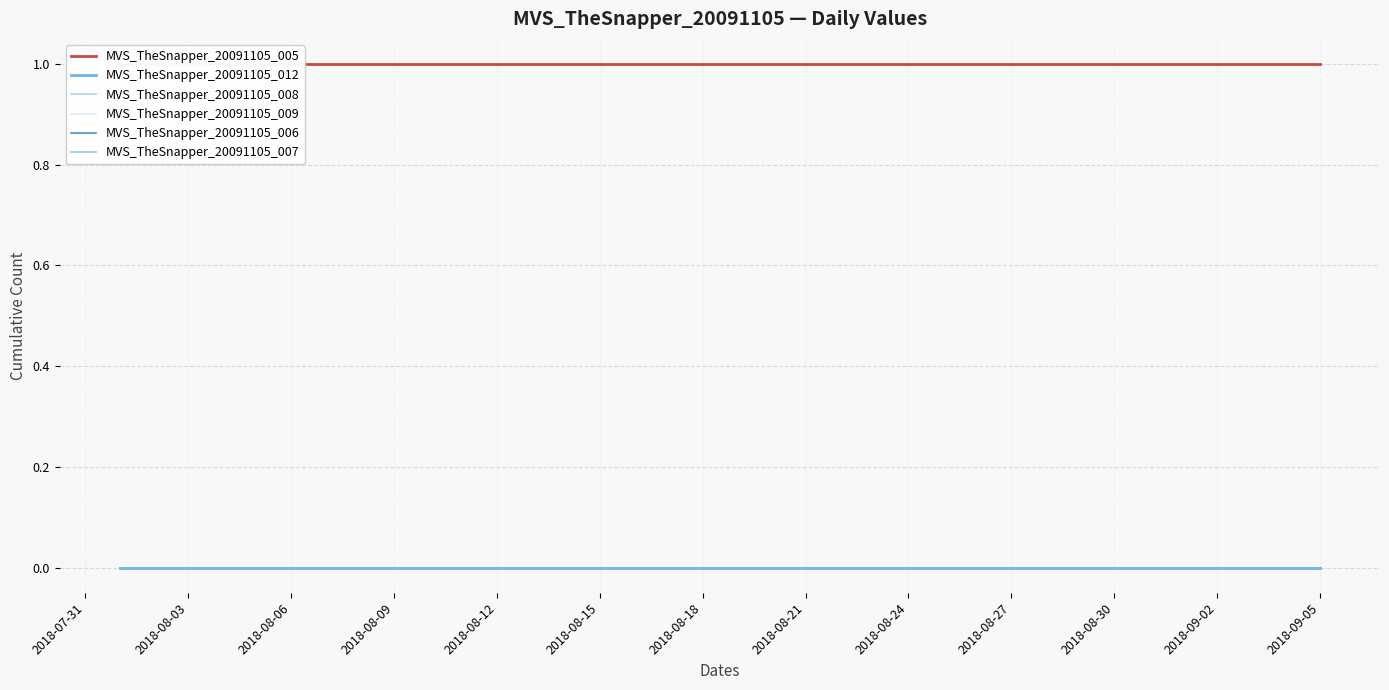

What is the label of the 8th point from the left?

2018-08-21